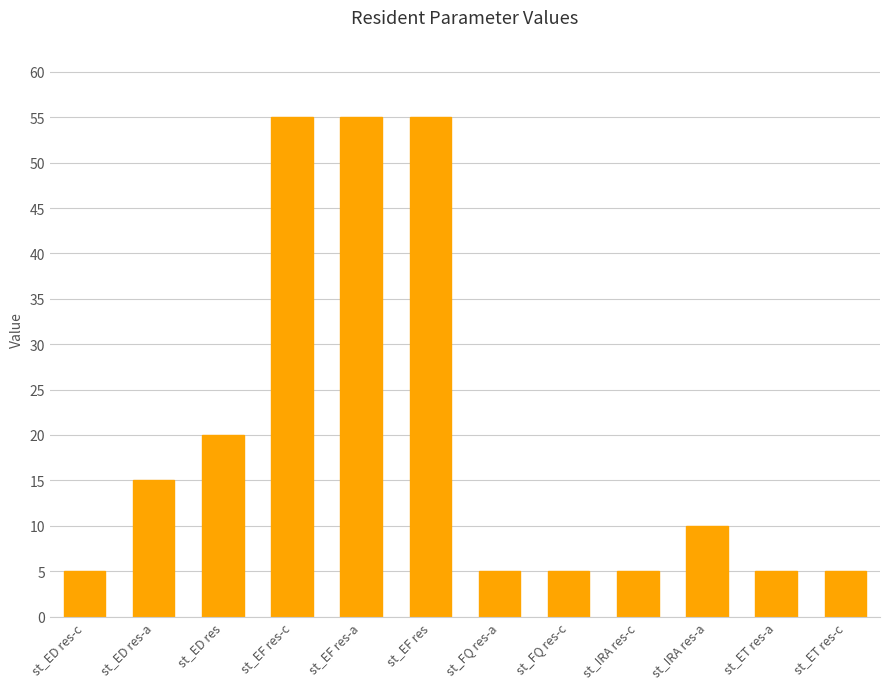

What is the label of the 6th bar from the right?

st_FQ res-a